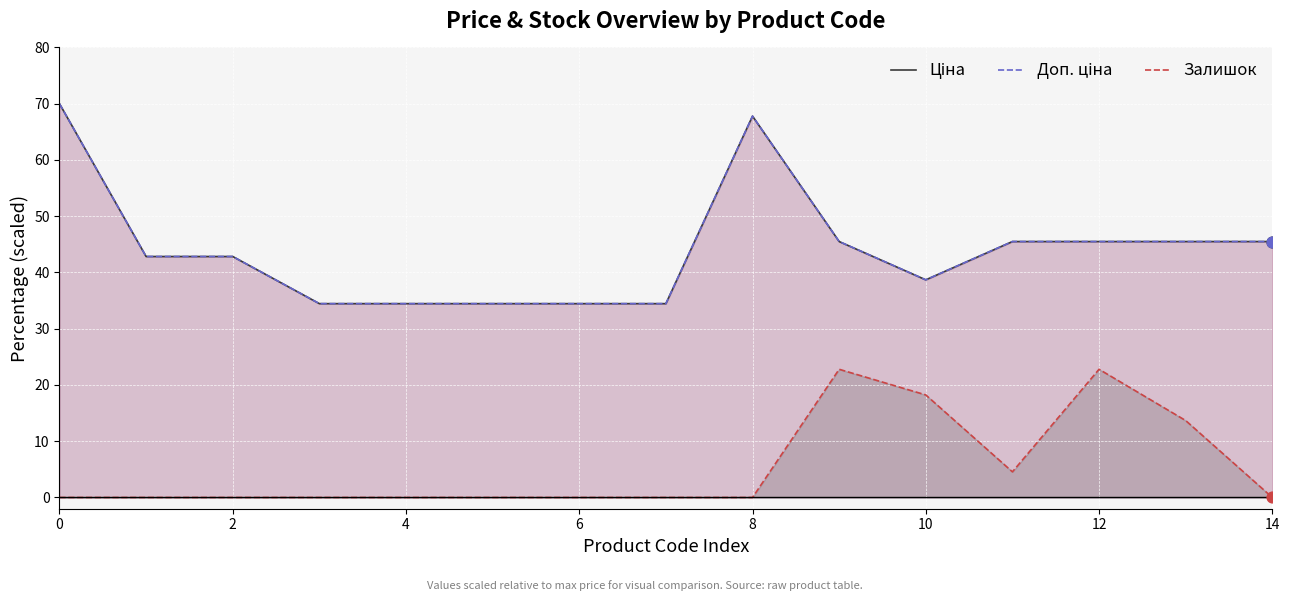

Which series has the largest total across all categories?

Ціна